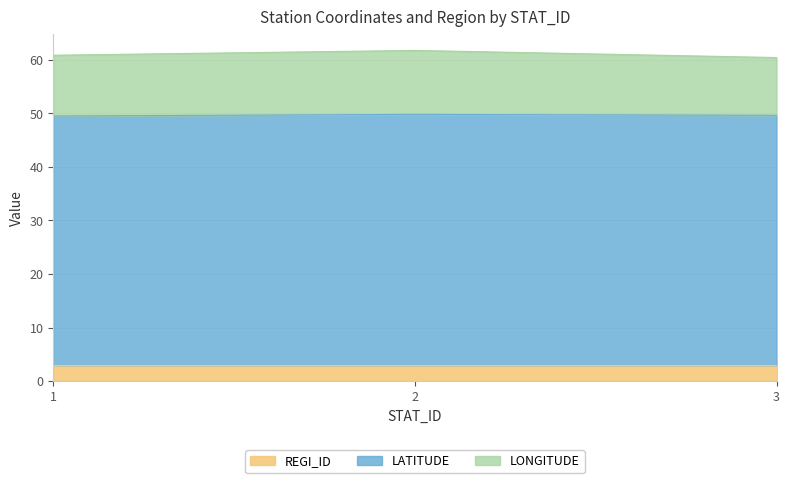

The REGI_ID series shows 0.8 at 2. True or false?

False